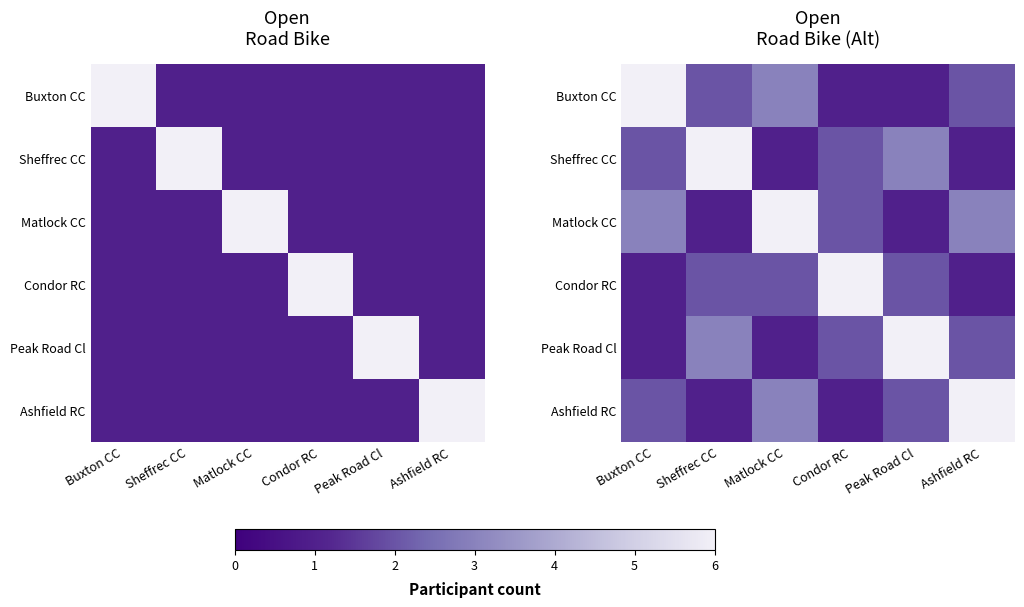

What value does the Sheffrec CC series have at Ashfield RC?

1